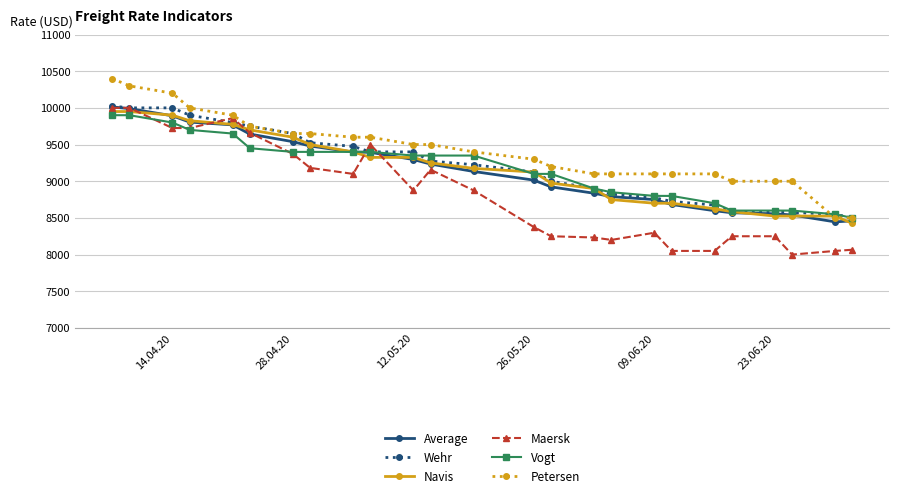

What is the sum of all Average values?

228753